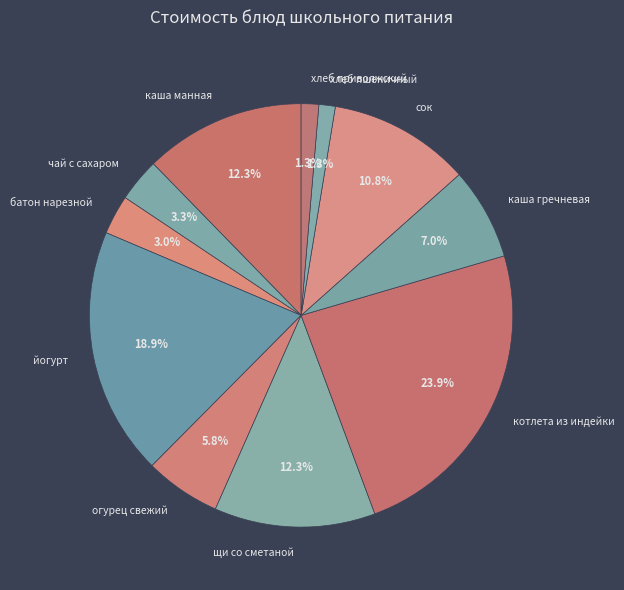

What percentage is NOT represented by хлеб пшеничный?

98.7%